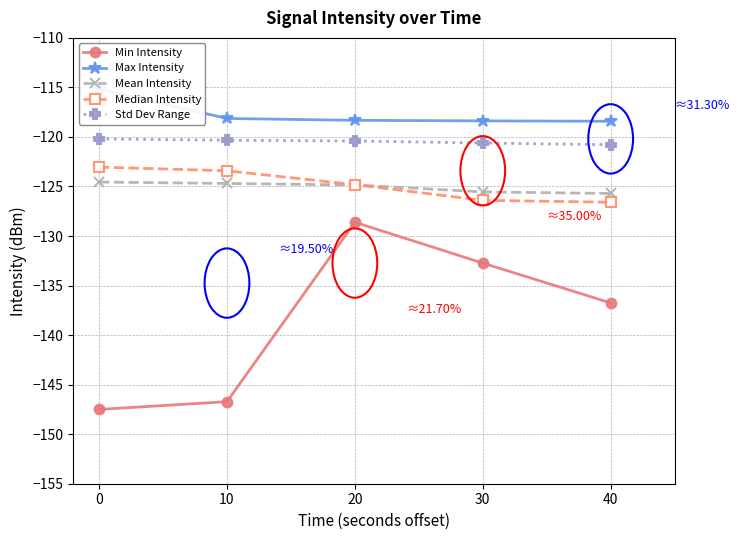

True or false: Std Dev Range has more than 2 interior local peaks.

False